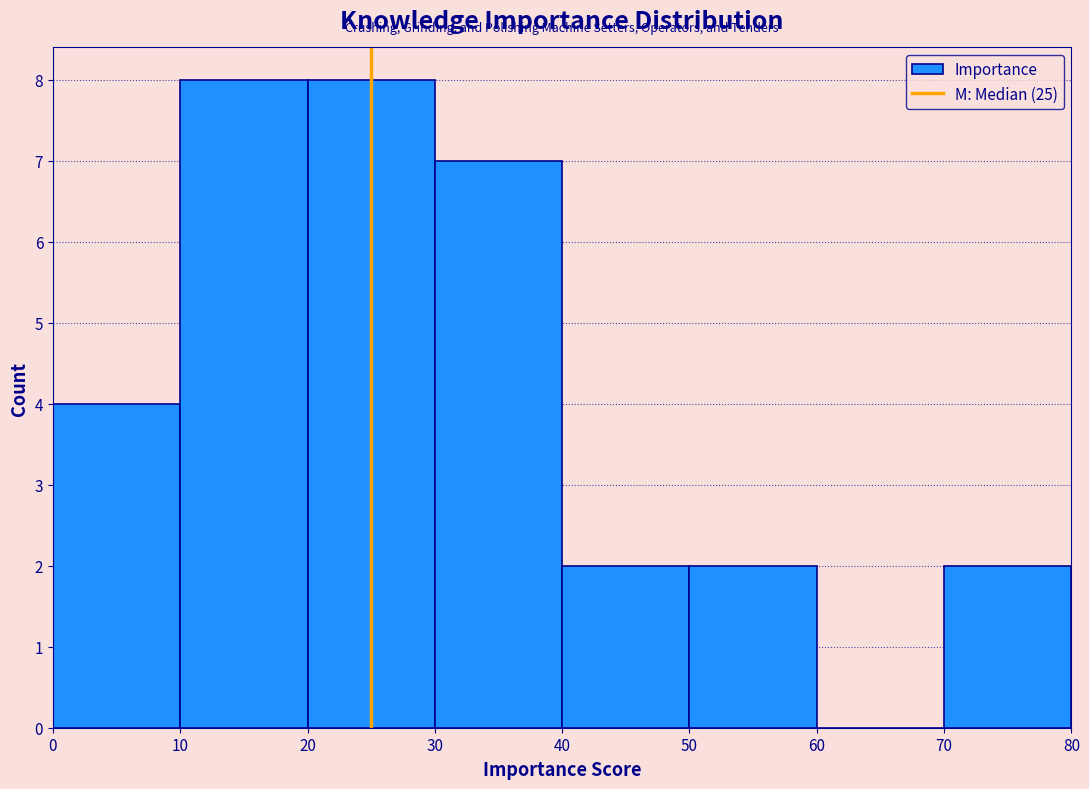

Reading left to right, list every bar in this chart as the range it spans on the x-axis followed by its height. The values are not printed on the chart, so give them approximately, as read against the axis.

0 to 10: 4
10 to 20: 8
20 to 30: 8
30 to 40: 7
40 to 50: 2
50 to 60: 2
60 to 70: 0
70 to 80: 2